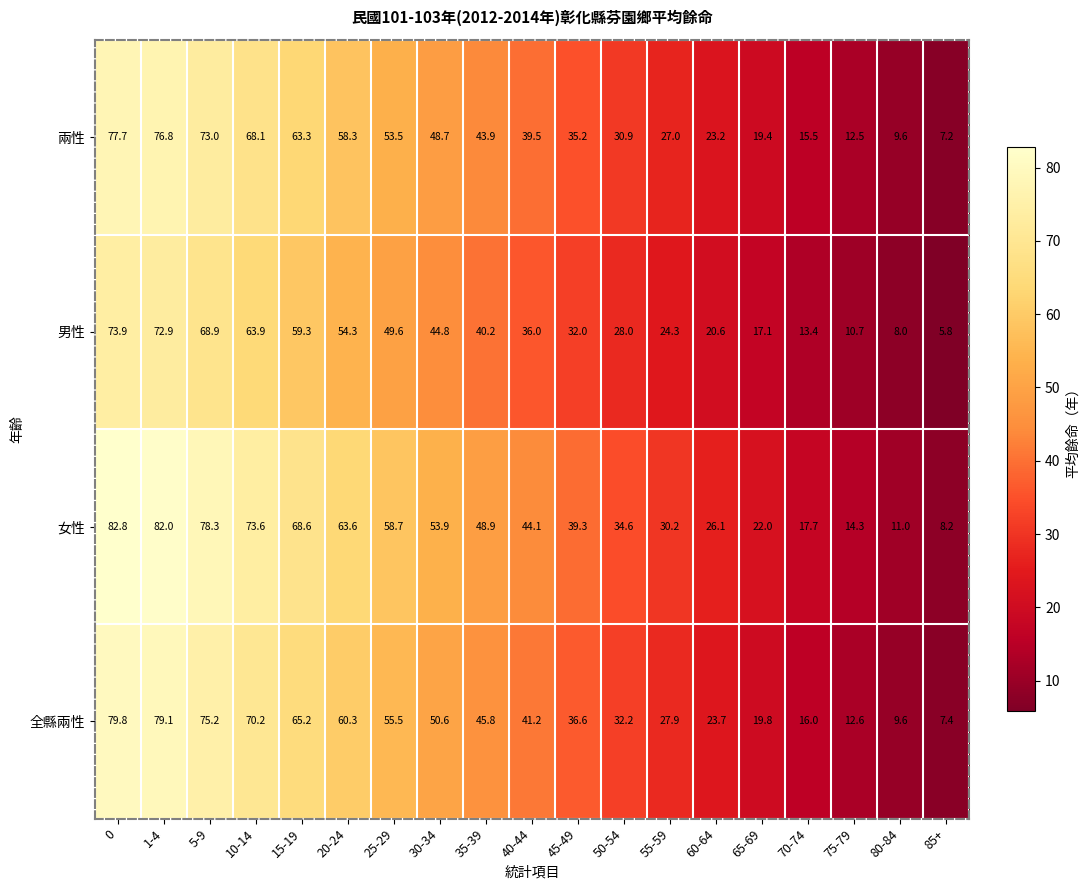

True or false: 男性 has a value of 22.7 at 30-34.

False